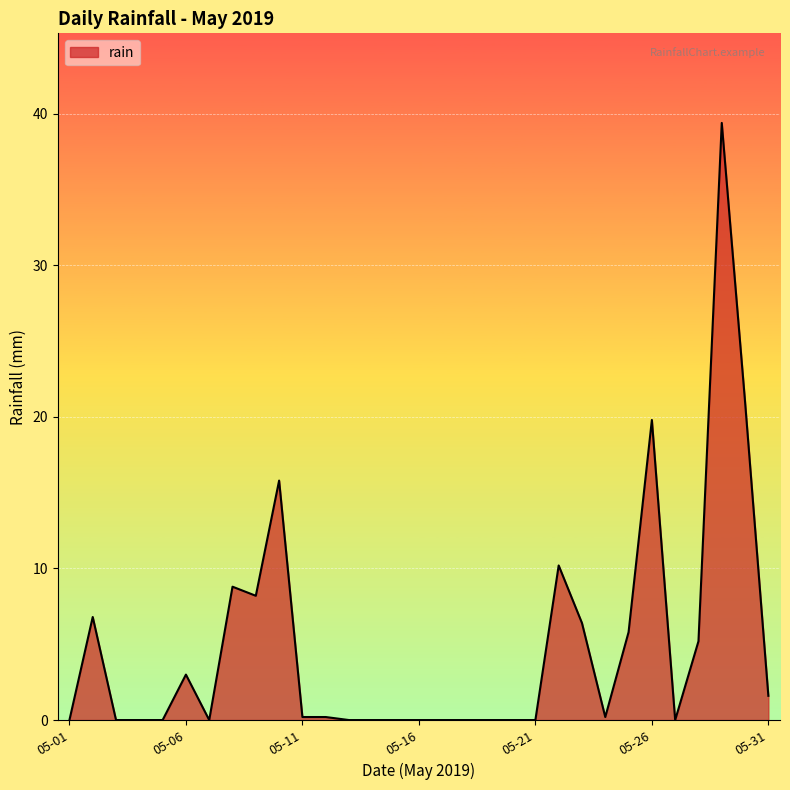

What is the difference between the maximum and minimum values?

39.4